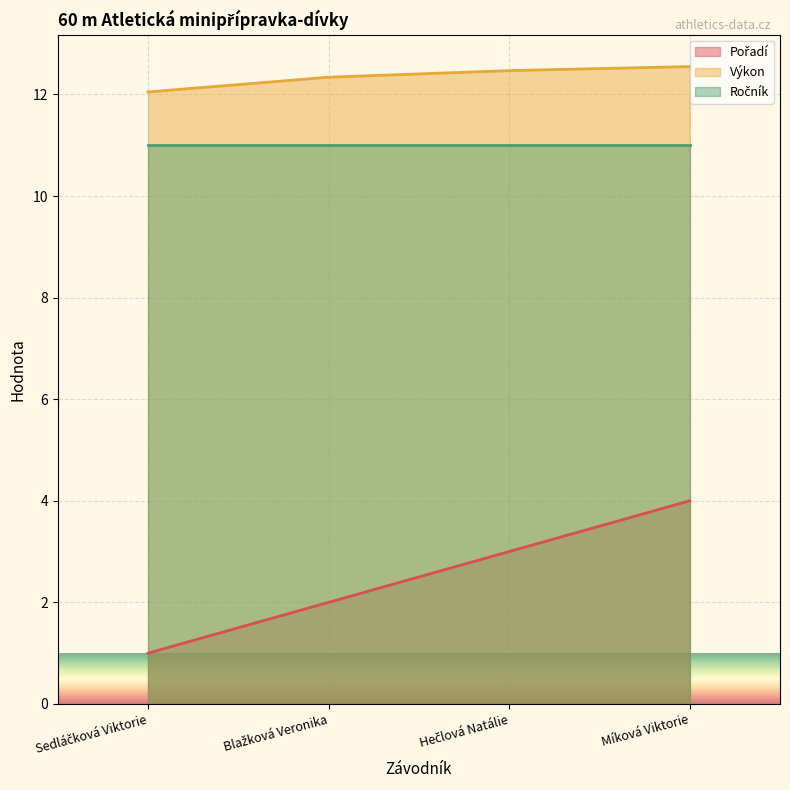

At which category is the sum across all series the highest?

Míková Viktorie